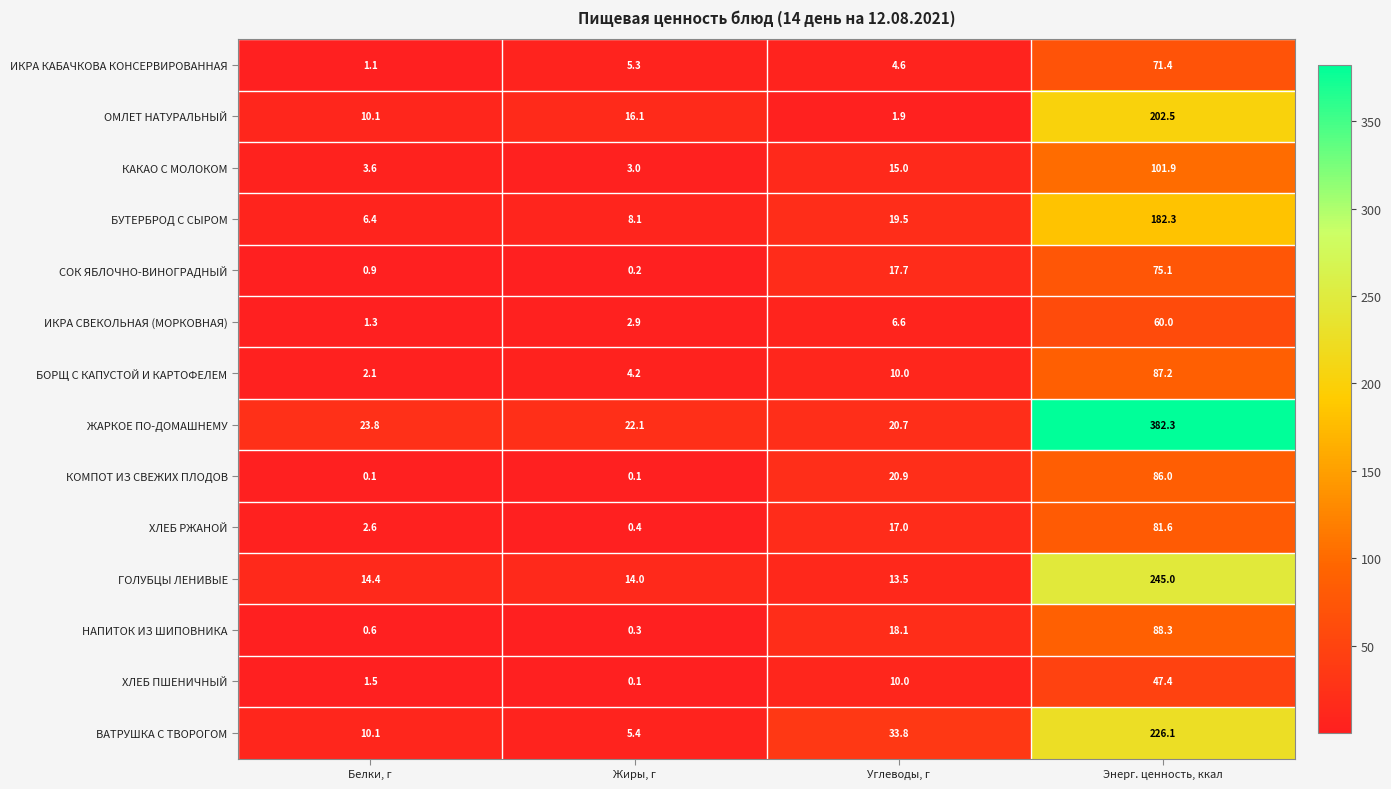

What is the difference between the highest and lowest values at Белки, г?

23.7